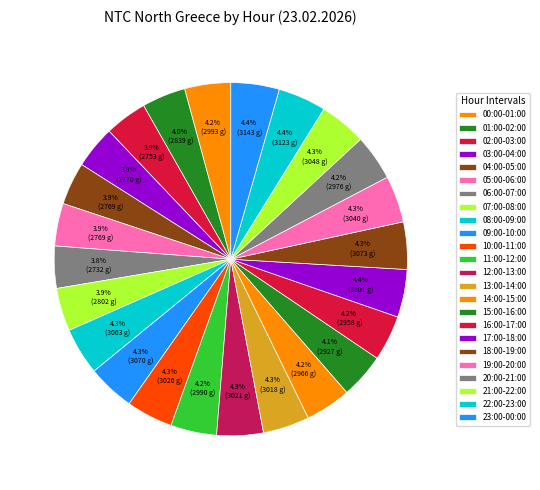

What is the smallest slice in the pie chart?

06:00-07:00